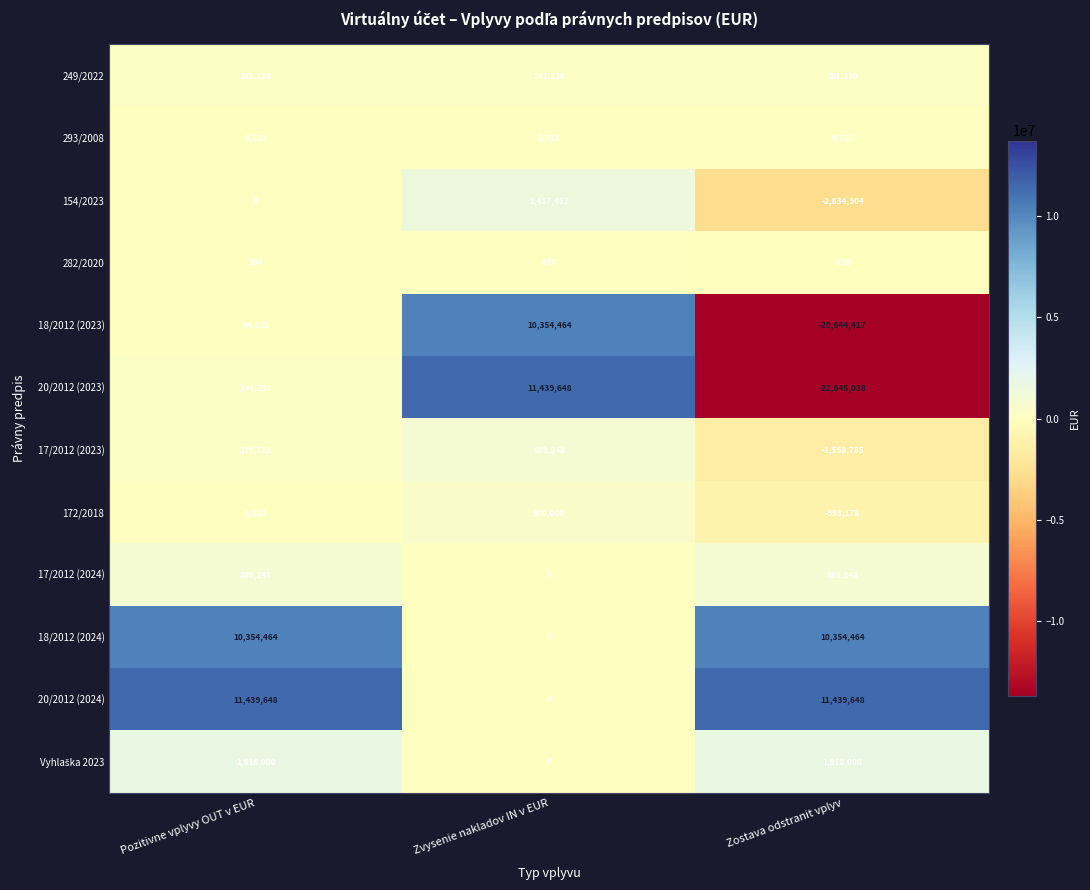

Which series has the widest spread of values?

20/2012 (2023)